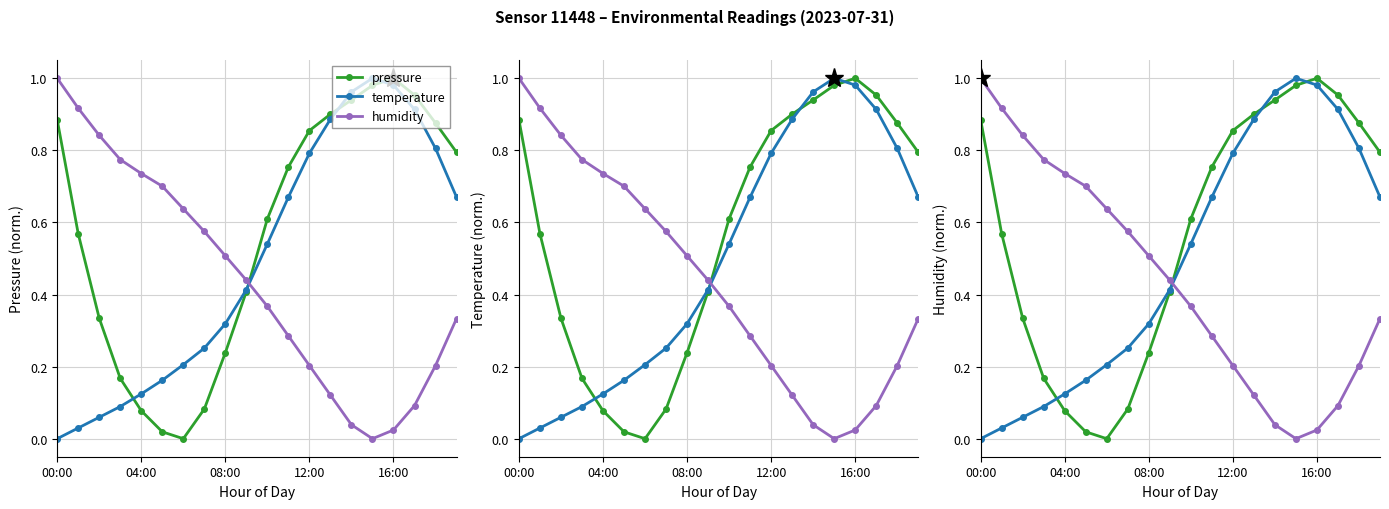

What is the sum of the humidity values at 8 and 5?

1.2